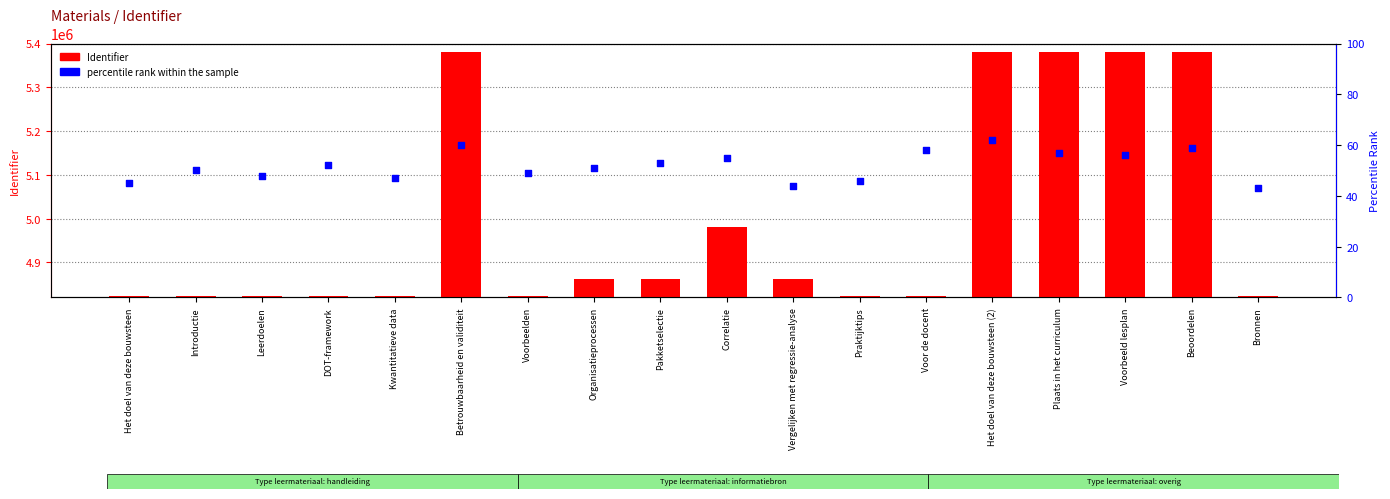

What are all the series names shown in the legend?

Identifier, percentile rank within the sample